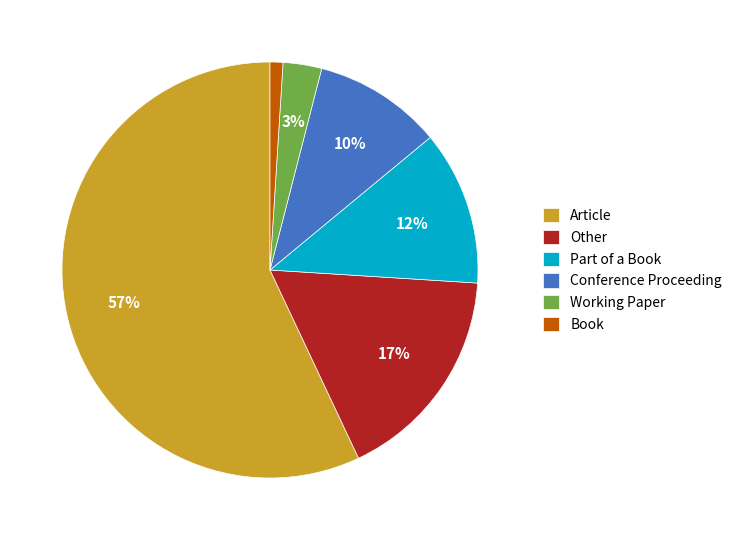

The Article slice represents 66% of the pie. True or false?

False